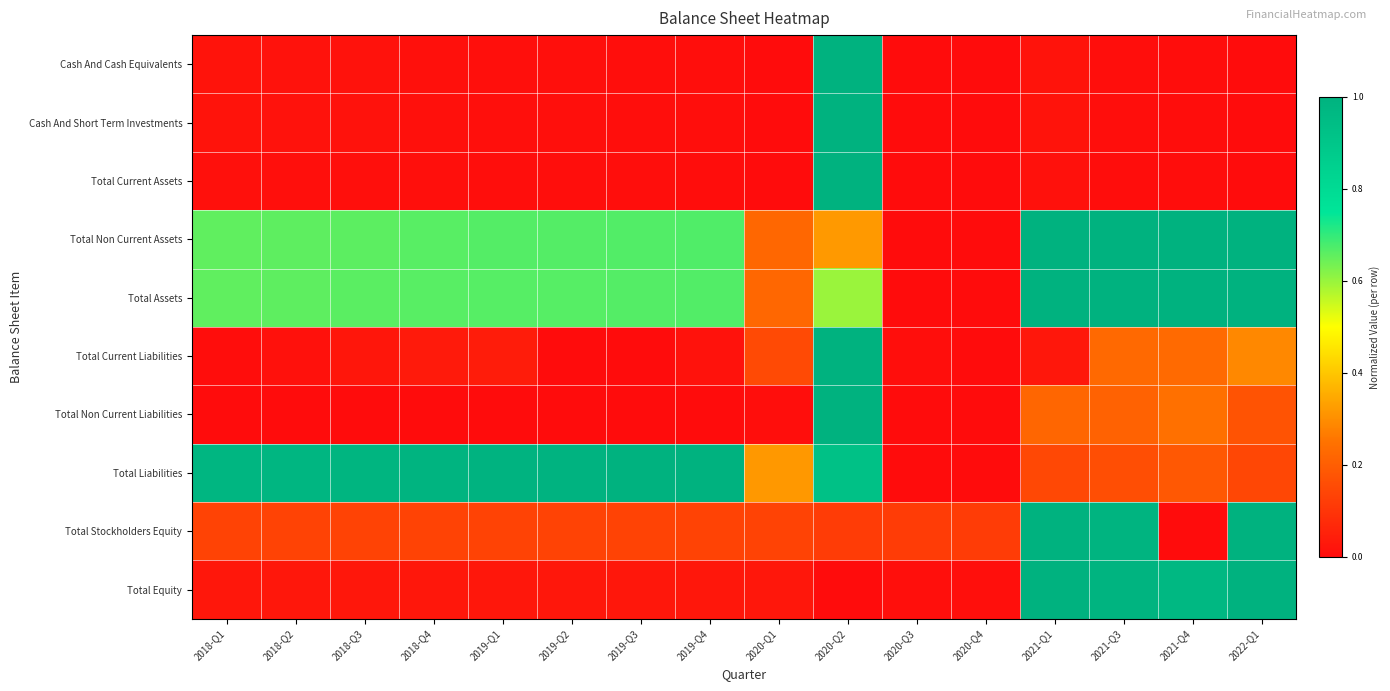

Which series has the largest total across all categories?

Total Assets